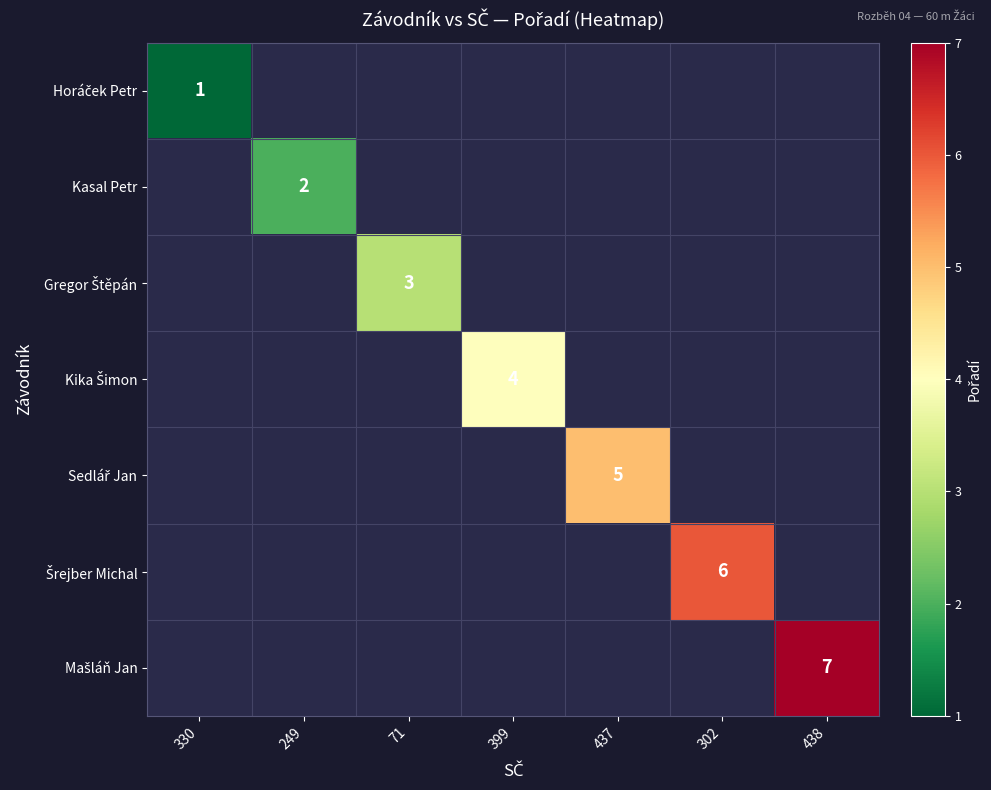

Is the value of Gregor Štěpán at 438 greater than the value of Sedlář Jan at 302?

No